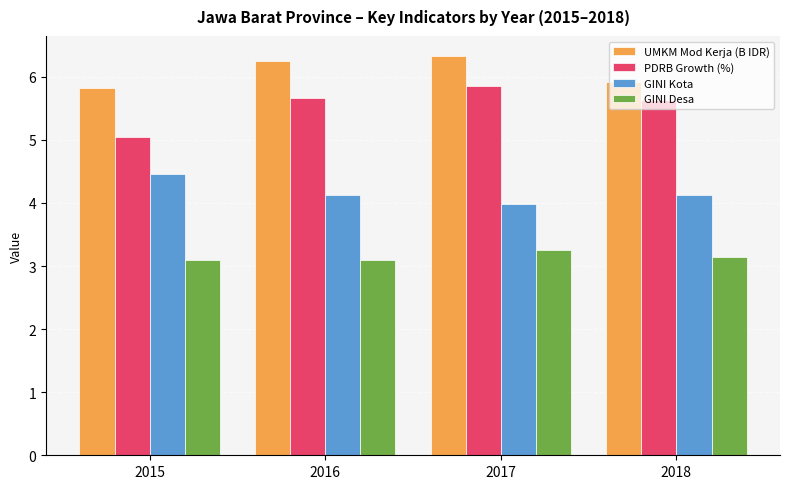

Rank the series at 2015 from highest to lowest value.

UMKM Mod Kerja (B IDR), PDRB Growth (%), GINI Kota, GINI Desa